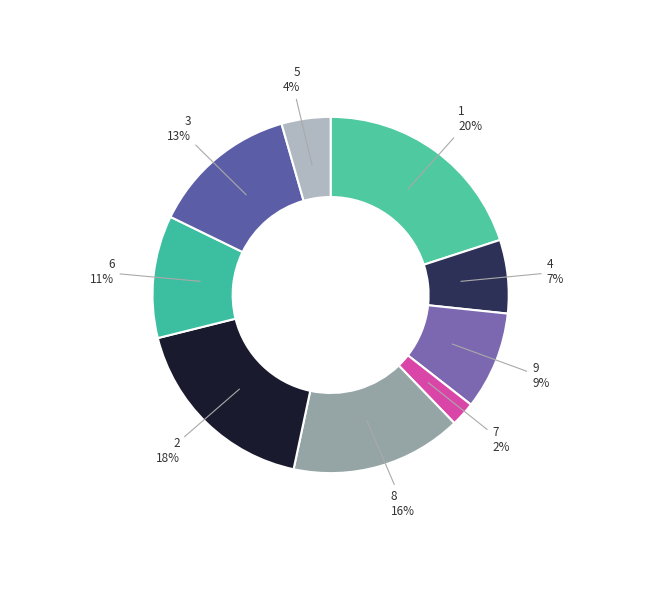

How many segments does this pie chart have?

9